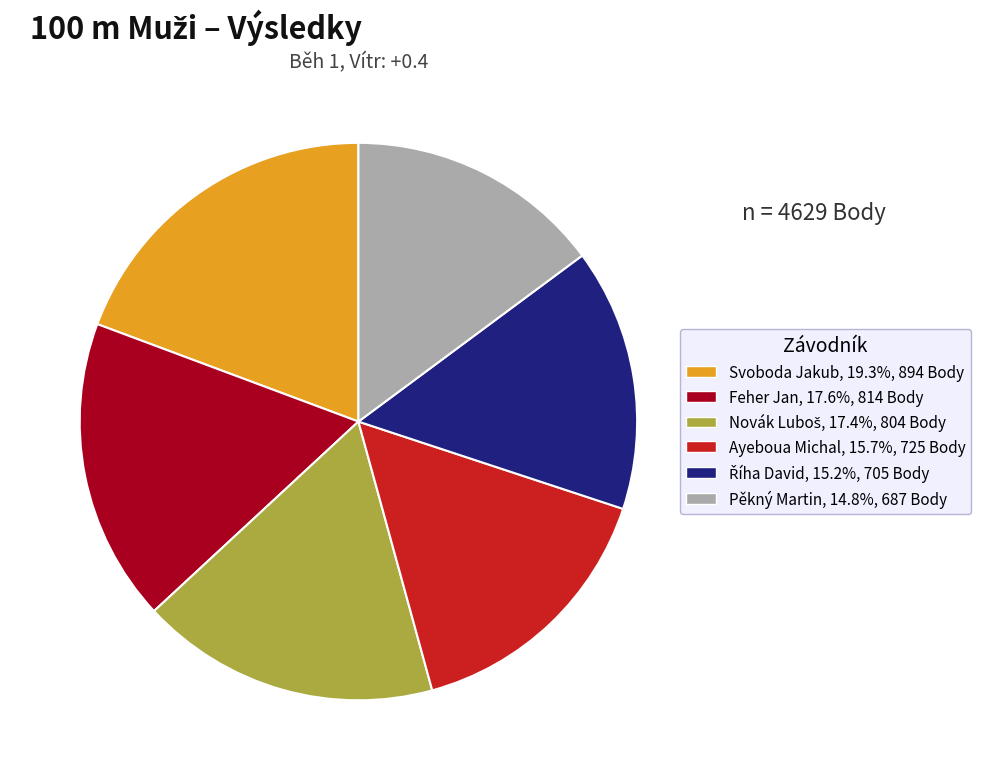

Which category has the biggest portion of the pie?

Svoboda Jakub